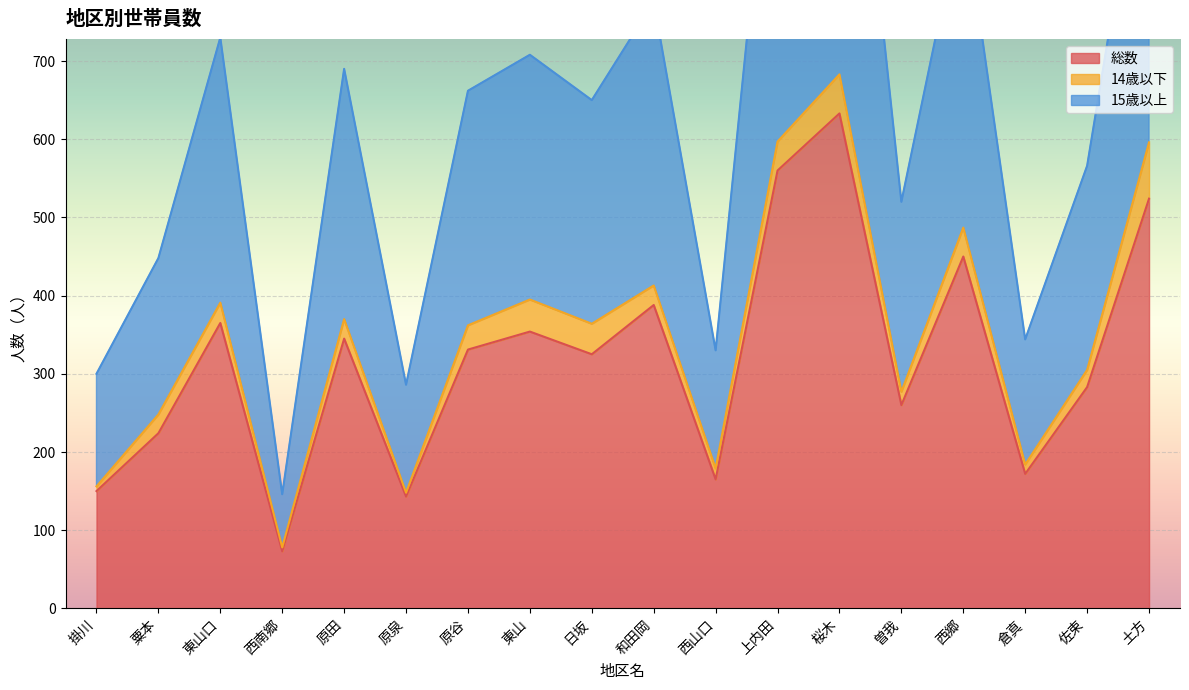

True or false: 総数 and 15歳以上 intersect in this chart.

False